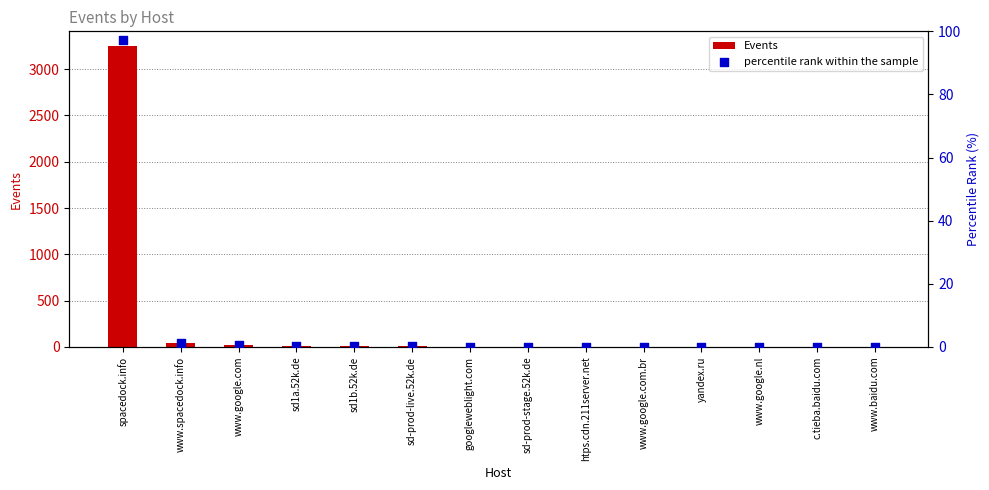

At how many categories does at least one series exceed 2546?

1